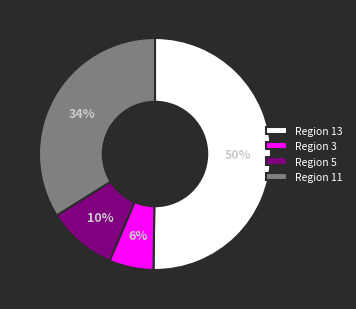

To the nearest percent, what is the combined percentage of Region 13 and Region 3?

56%